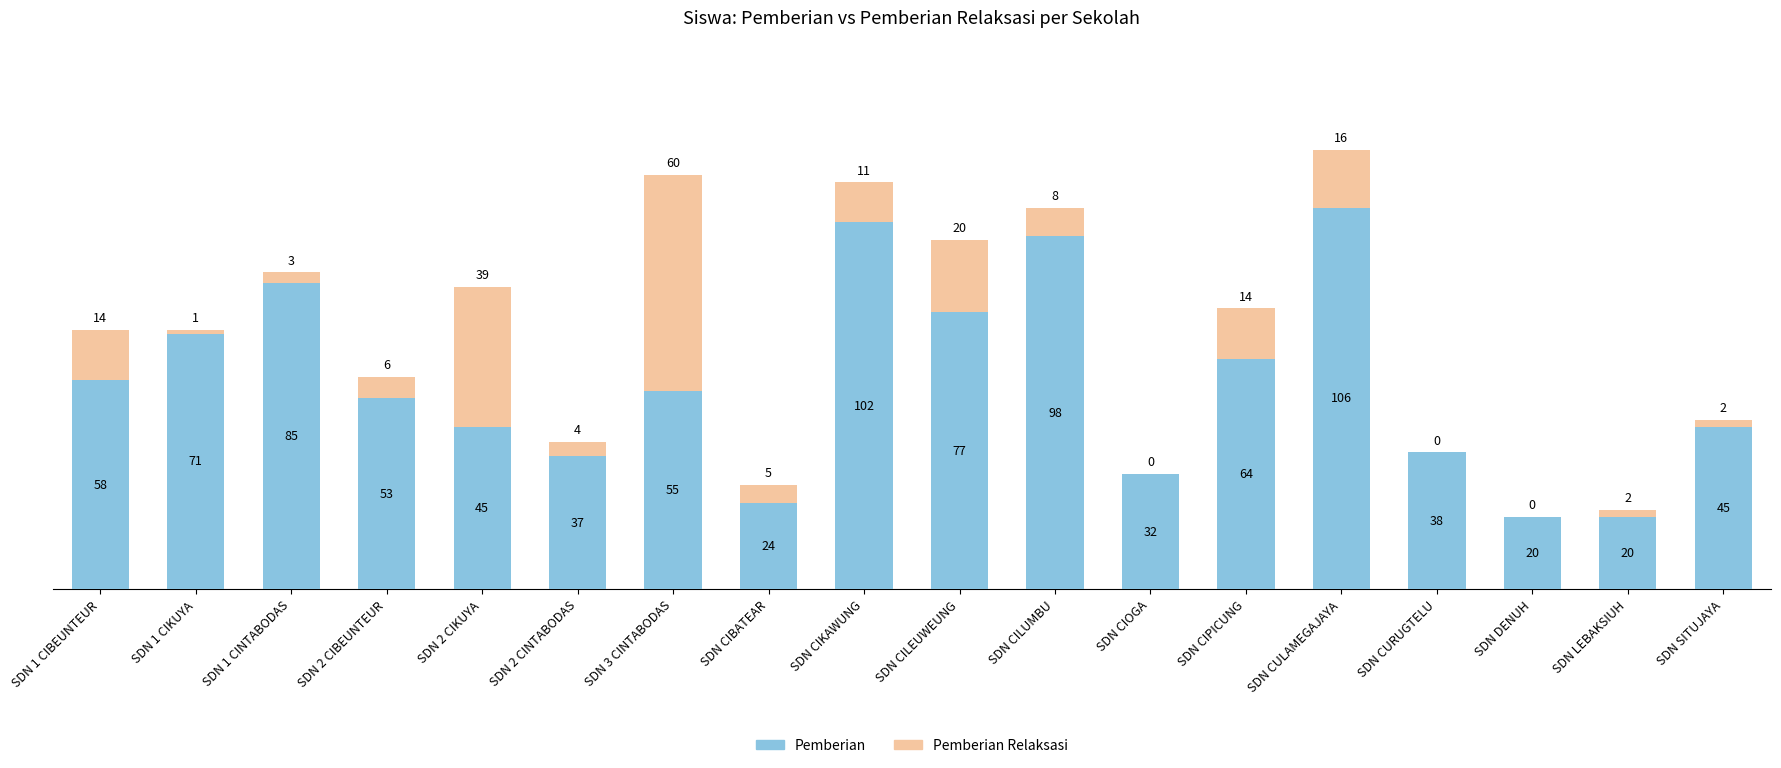

At which label does Pemberian first exceed 55?

SDN 1 CIBEUNTEUR